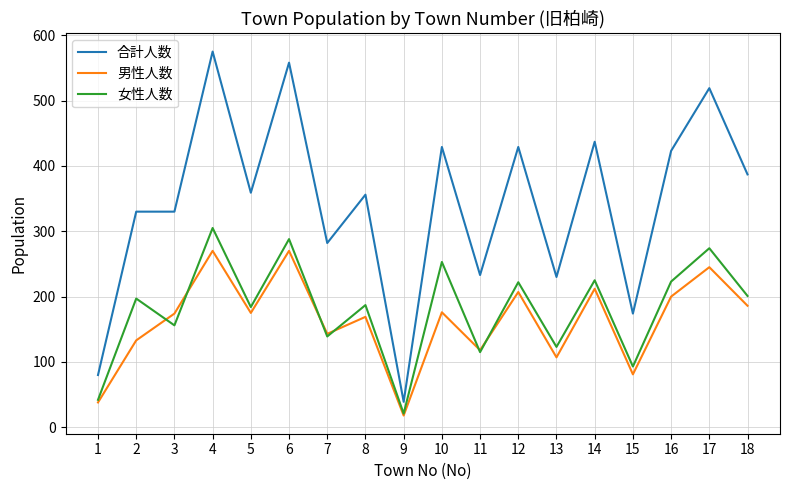

Is it true that 合計人数 equals 423 at 16?

True